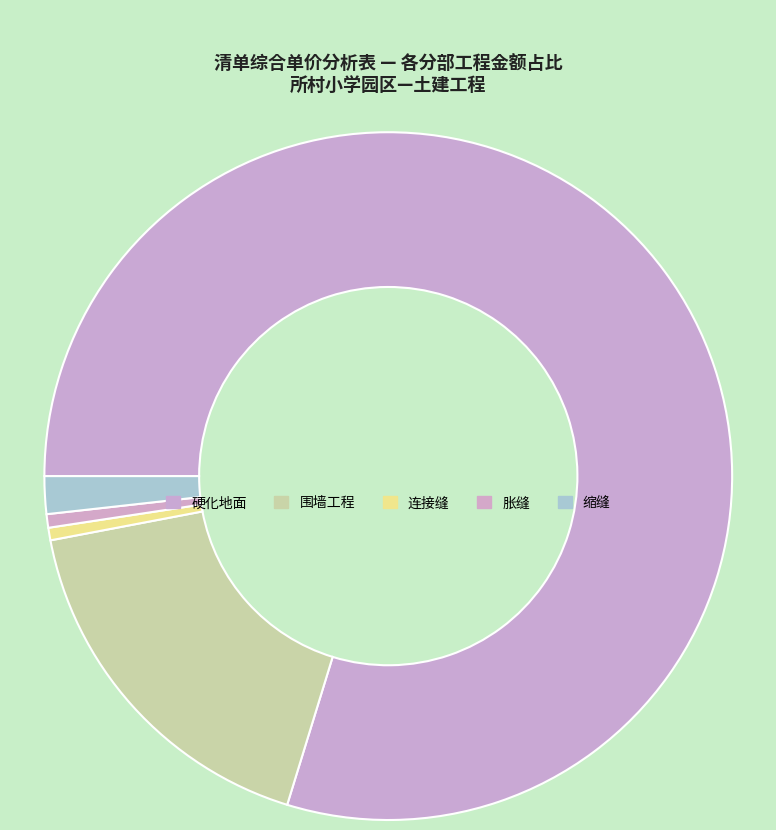

Is 硬化地面 the majority of the pie?

Yes